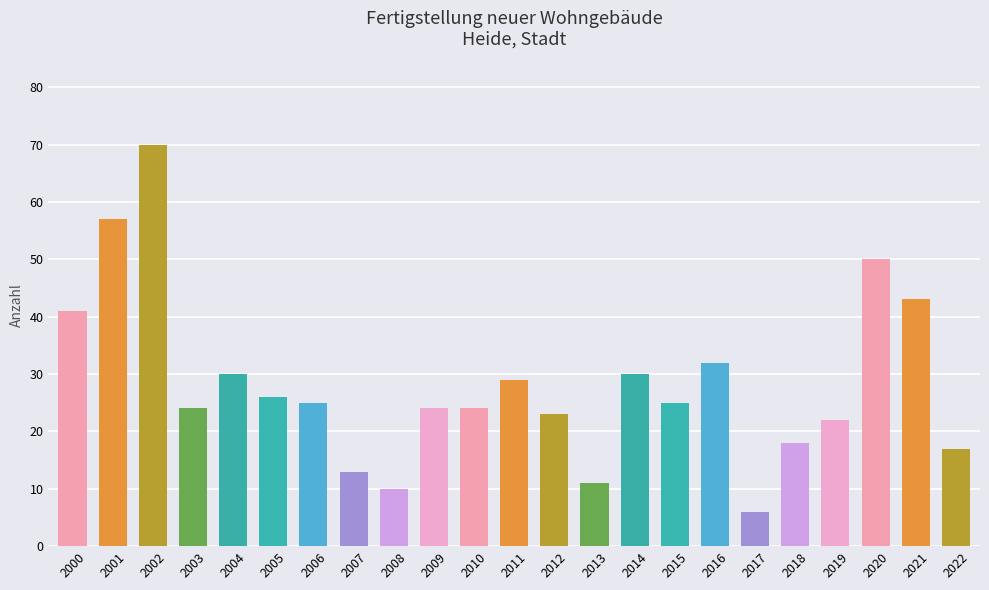

Between 2015 and 2012, which is larger?

2015